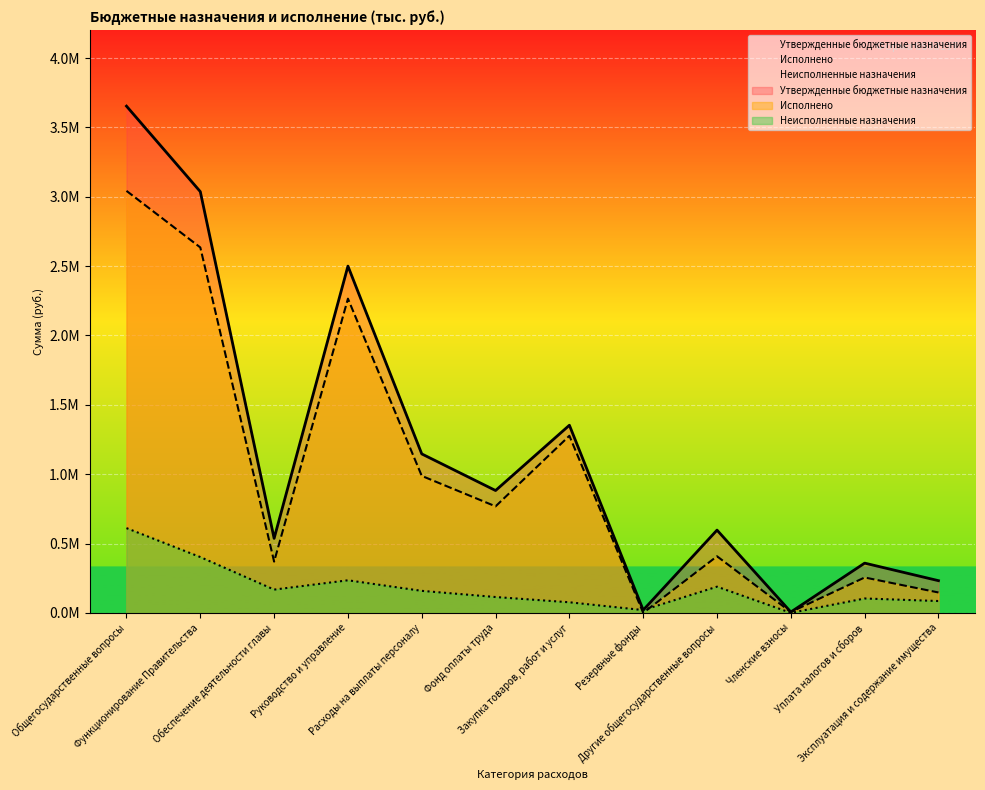

The value of Исполнено at Обеспечение деятельности главы is 369439.2. True or false?

True